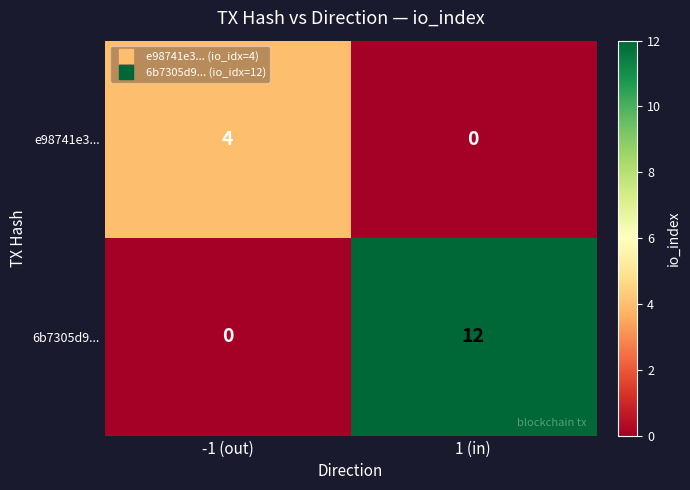

Rank the series by their average value, from lowest to highest.

e98741e3..., 6b7305d9...